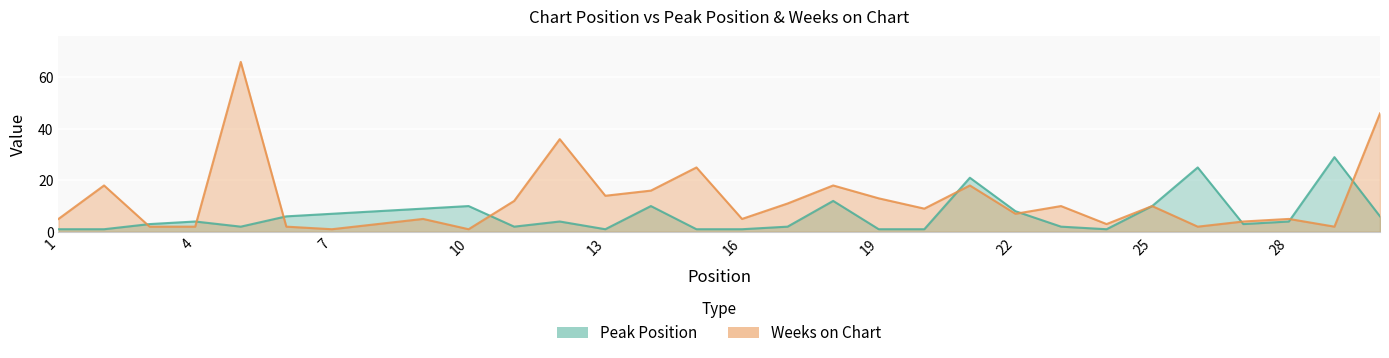

Where is the first local maximum for Peak Position?

4